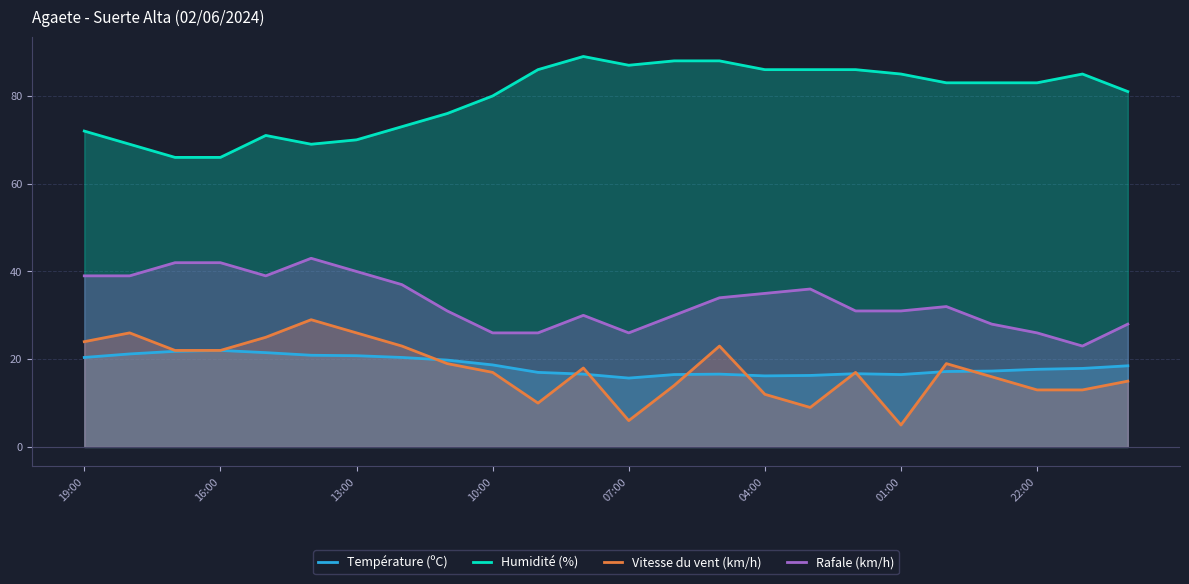

What is the greatest value displayed?

89.0